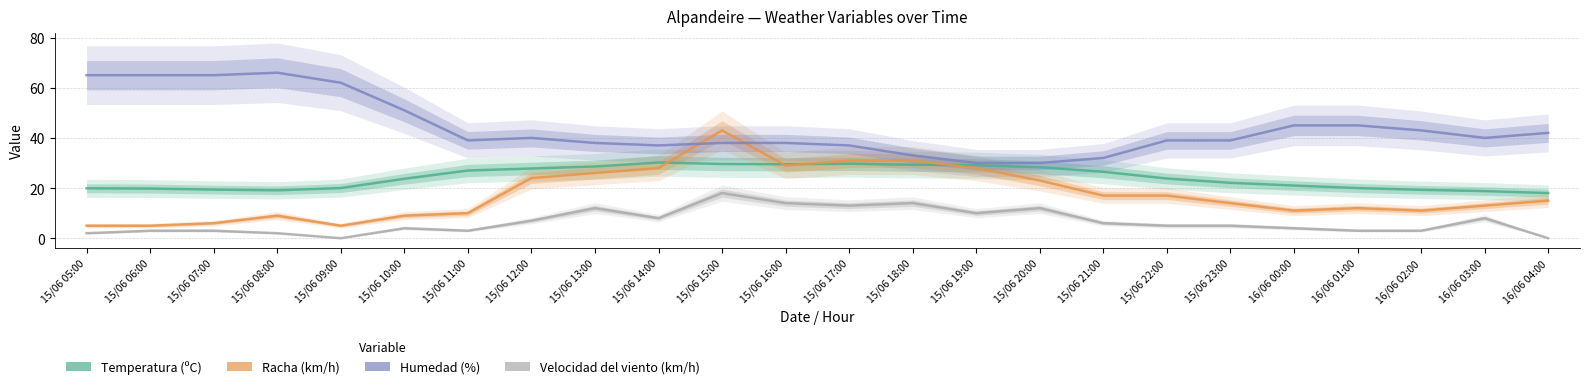

What is the maximum value for Velocidad del viento (km/h)?

18.0